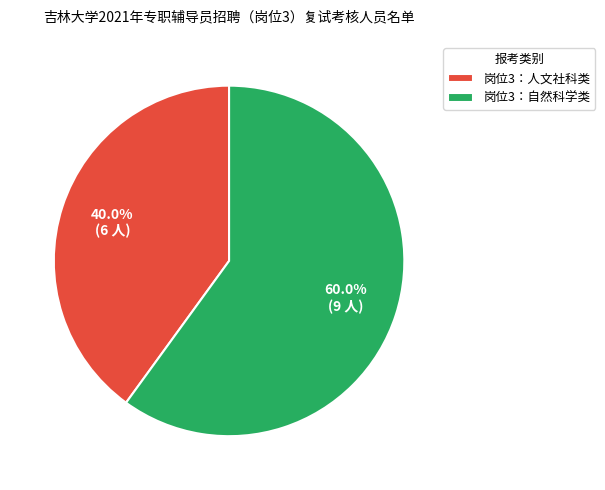

Which has a higher value, 岗位3：人文社科类 or 岗位3：自然科学类?

岗位3：自然科学类